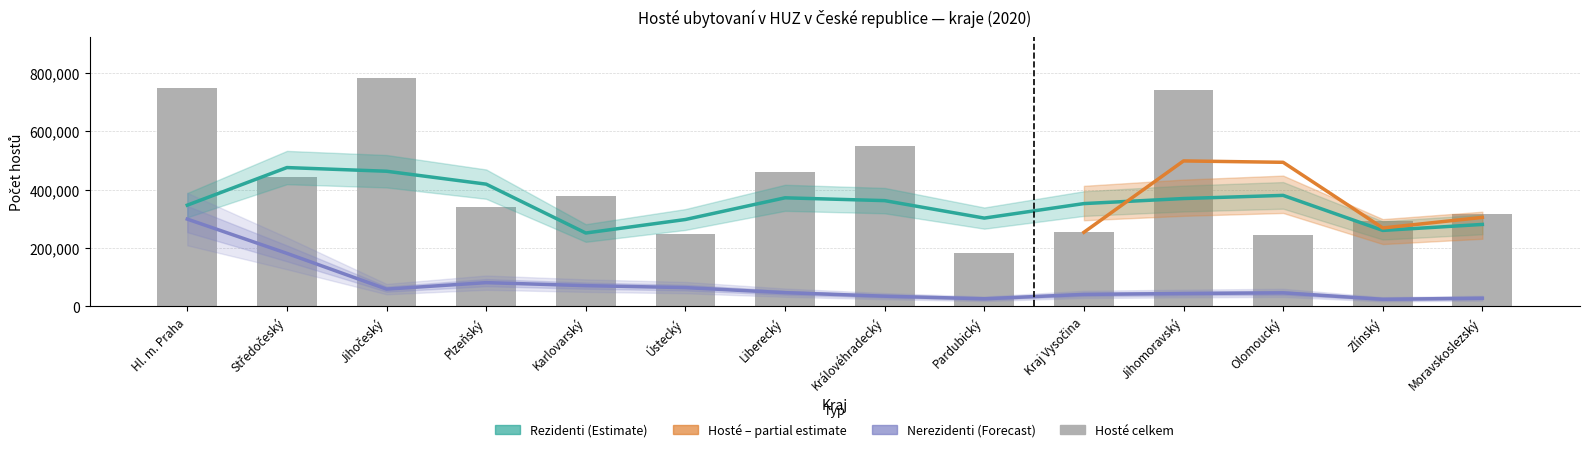

What is the maximum value for Hosté celkem?

780744